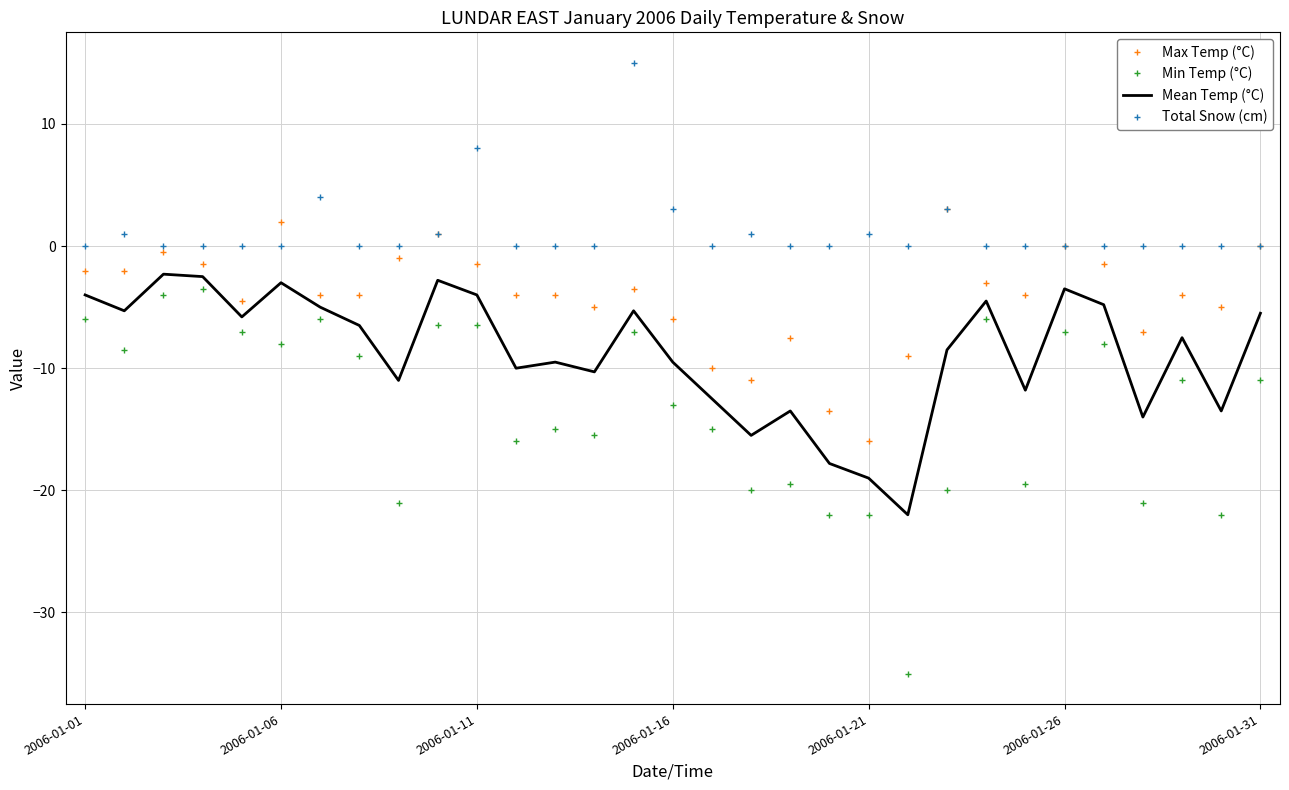

What is the highest value of the Total Snow (cm) series?

15.0